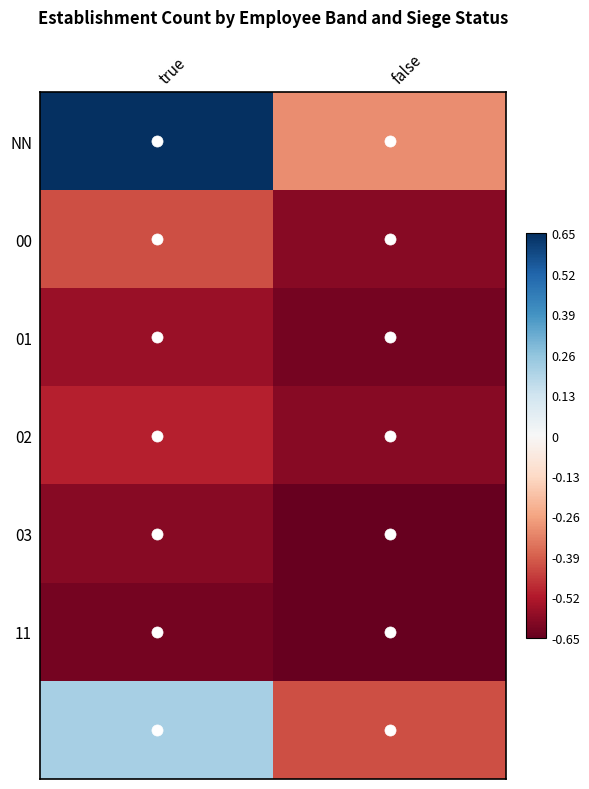

At how many categories does at least one series exceed 0?

1